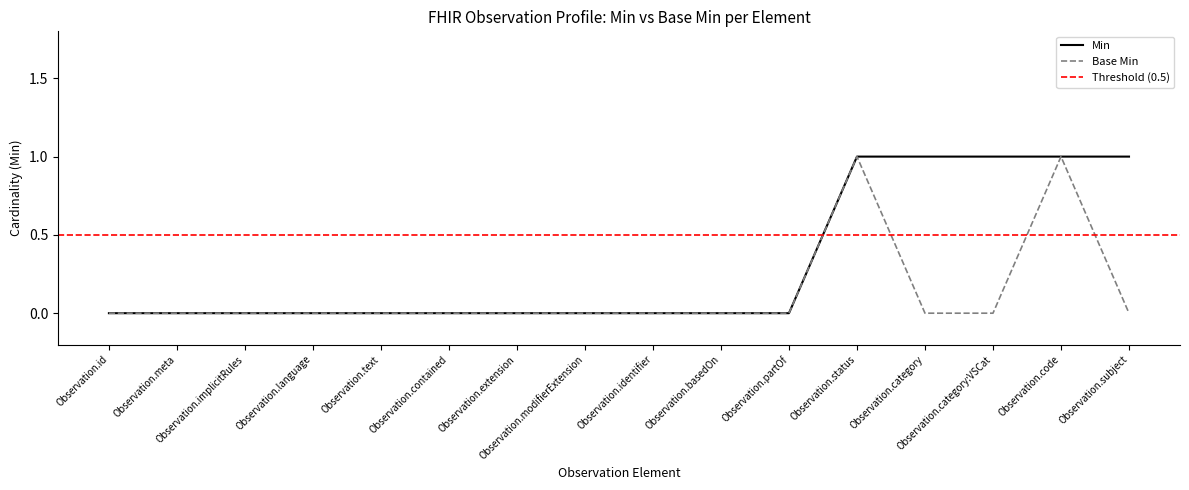

List the series in order of their peak value, highest first.

Min, Base Min